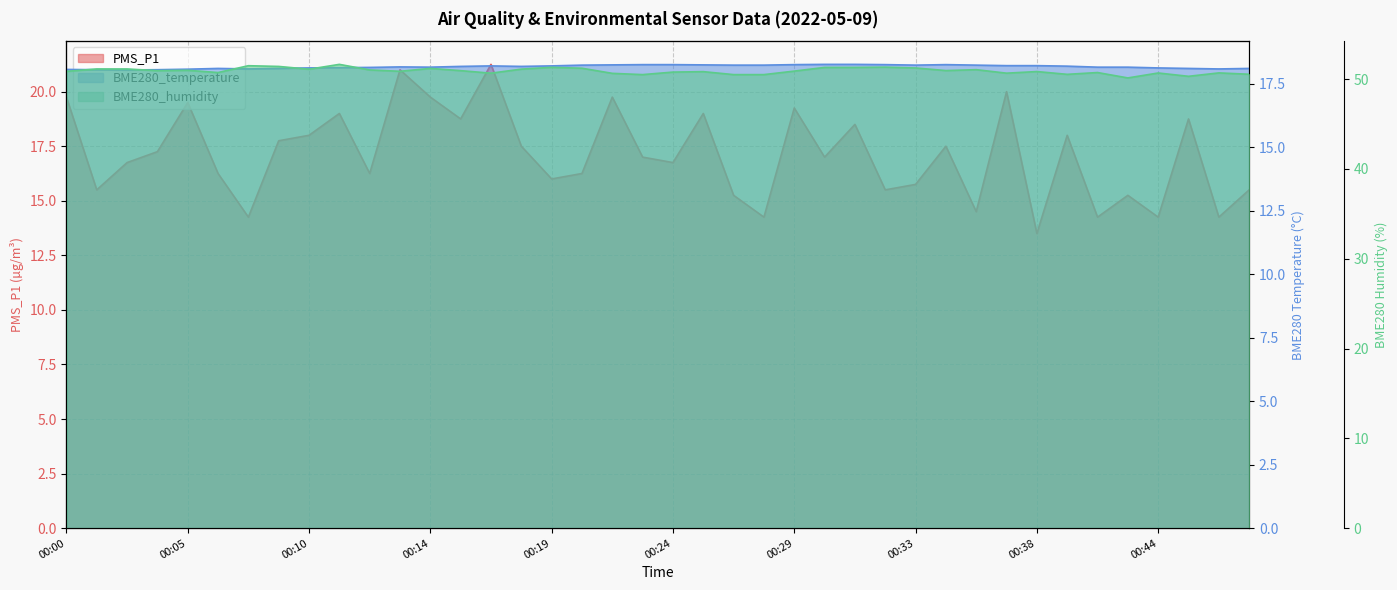

The value of PMS_P1 at 00:00 is 30.7. True or false?

False